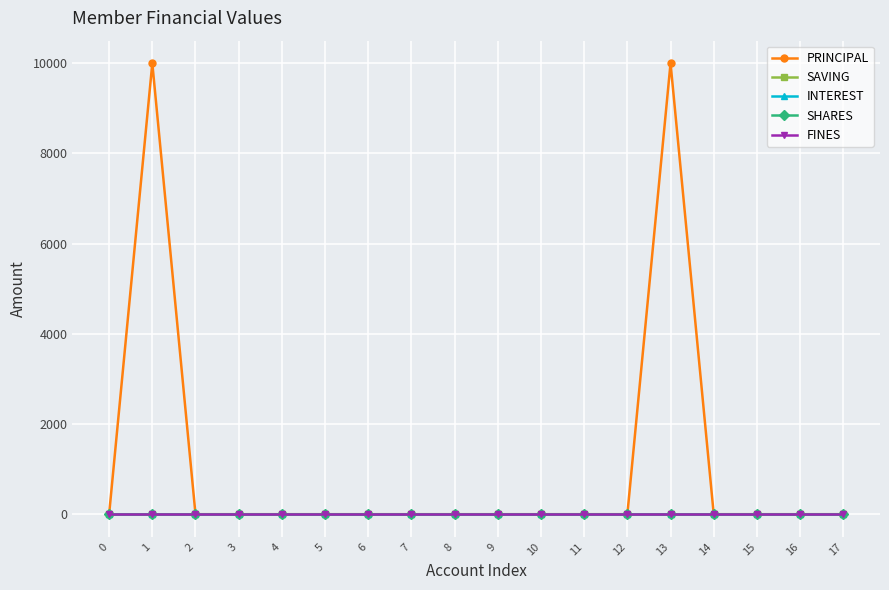

Reading left to right, what are all the values shown in this chart?

PRINCIPAL: 0=0	1=10000	2=0	3=0	4=0	5=0	6=0	7=0	8=0	9=0	10=0	11=0	12=0	13=10000	14=0	15=0	16=0	17=0
SAVING: 0=0	1=0	2=0	3=0	4=0	5=0	6=0	7=0	8=0	9=0	10=0	11=0	12=0	13=0	14=0	15=0	16=0	17=0
INTEREST: 0=0	1=0	2=0	3=0	4=0	5=0	6=0	7=0	8=0	9=0	10=0	11=0	12=0	13=0	14=0	15=0	16=0	17=0
SHARES: 0=0	1=0	2=0	3=0	4=0	5=0	6=0	7=0	8=0	9=0	10=0	11=0	12=0	13=0	14=0	15=0	16=0	17=0
FINES: 0=0	1=0	2=0	3=0	4=0	5=0	6=0	7=0	8=0	9=0	10=0	11=0	12=0	13=0	14=0	15=0	16=0	17=0